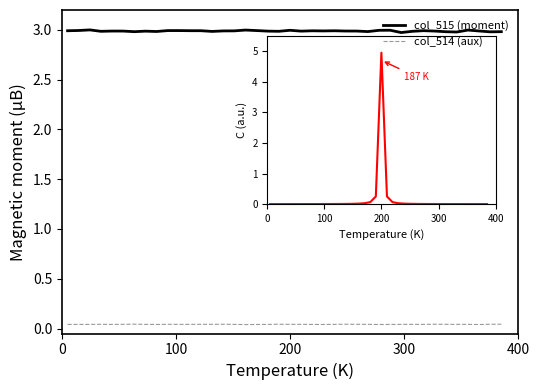

True or false: col_515 (moment) and col_514 (aux) cross at least once.

False